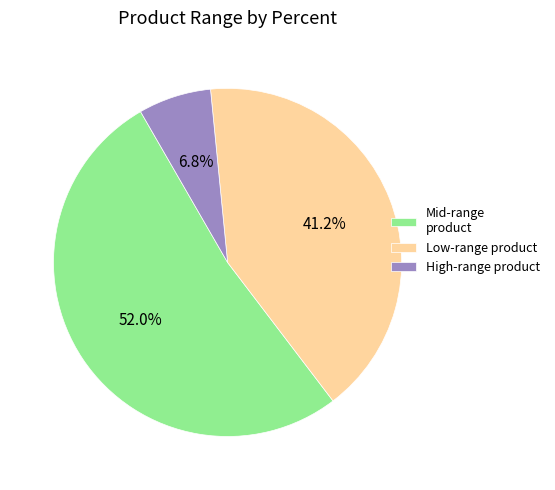

Between Low-range product and Mid-range product, which is larger?

Mid-range product